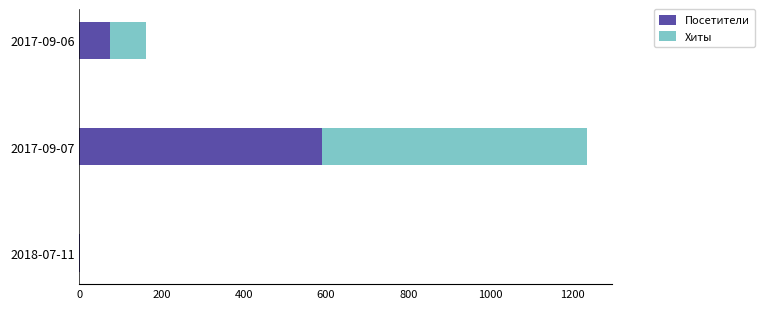

At which category is the sum across all series the highest?

2017-09-07